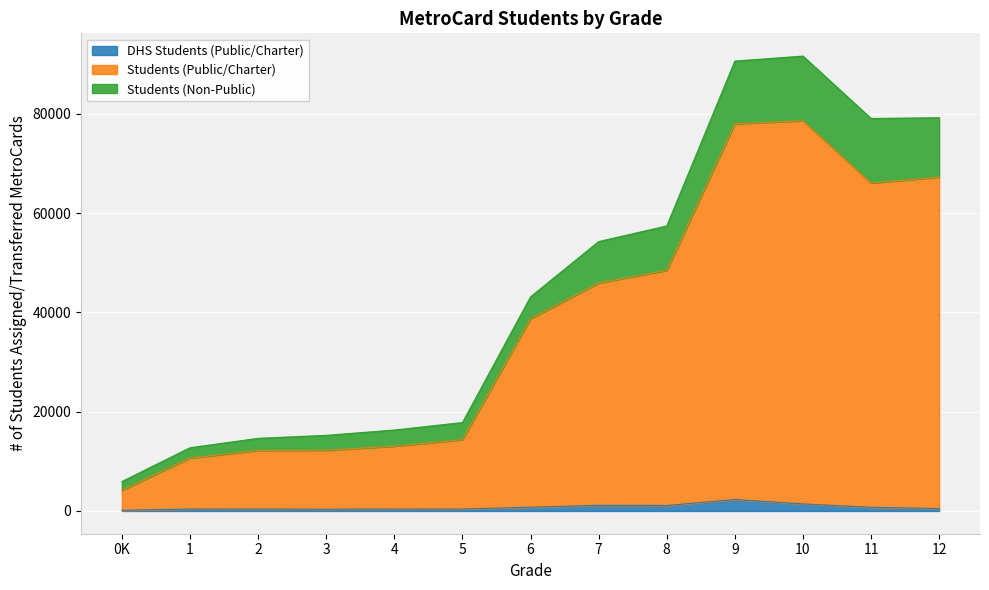

What are all the series names shown in the legend?

DHS Students (Public/Charter), Students (Public/Charter), Students (Non-Public)